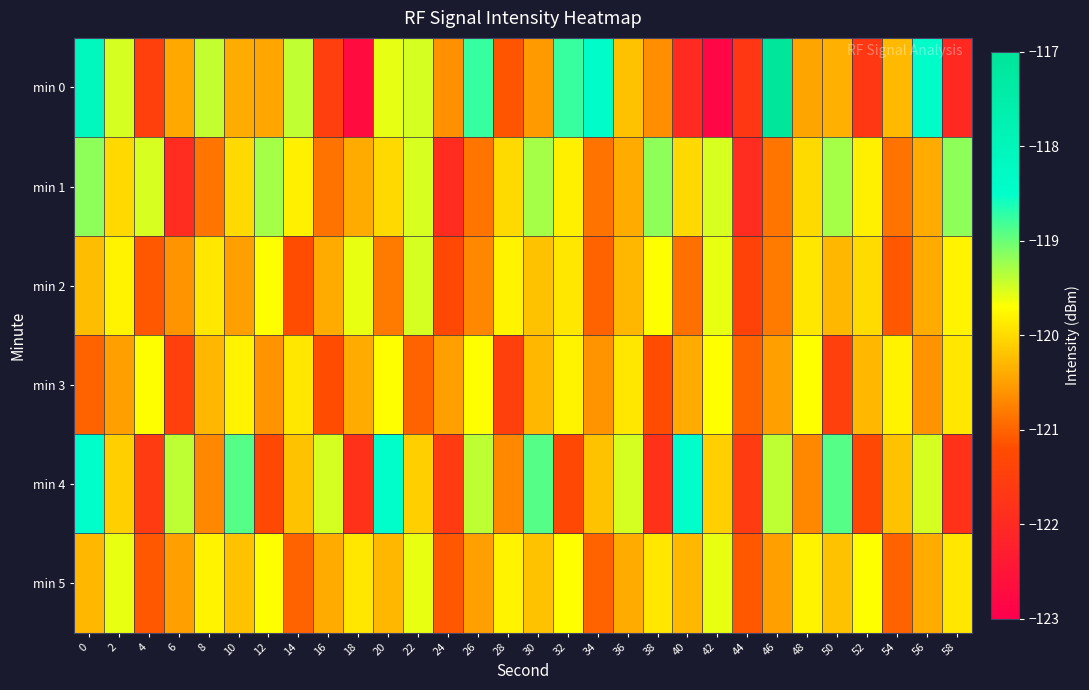

Count the number of data series in this chart.

6